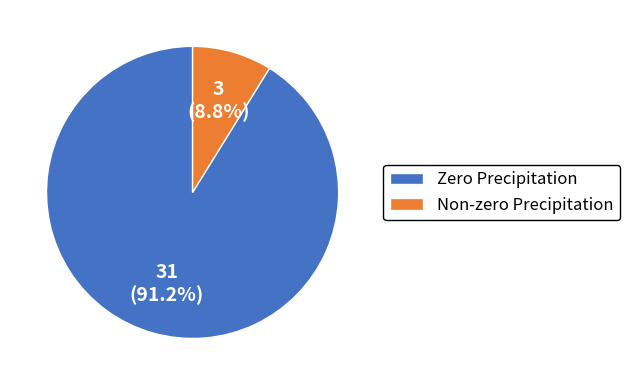

Count the number of slices in the pie.

2